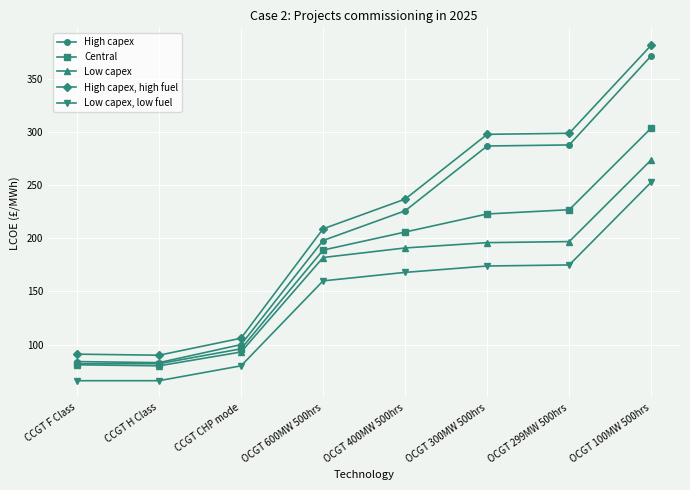

Is it true that Low capex equals 197 at OCGT 299MW 500hrs?

True